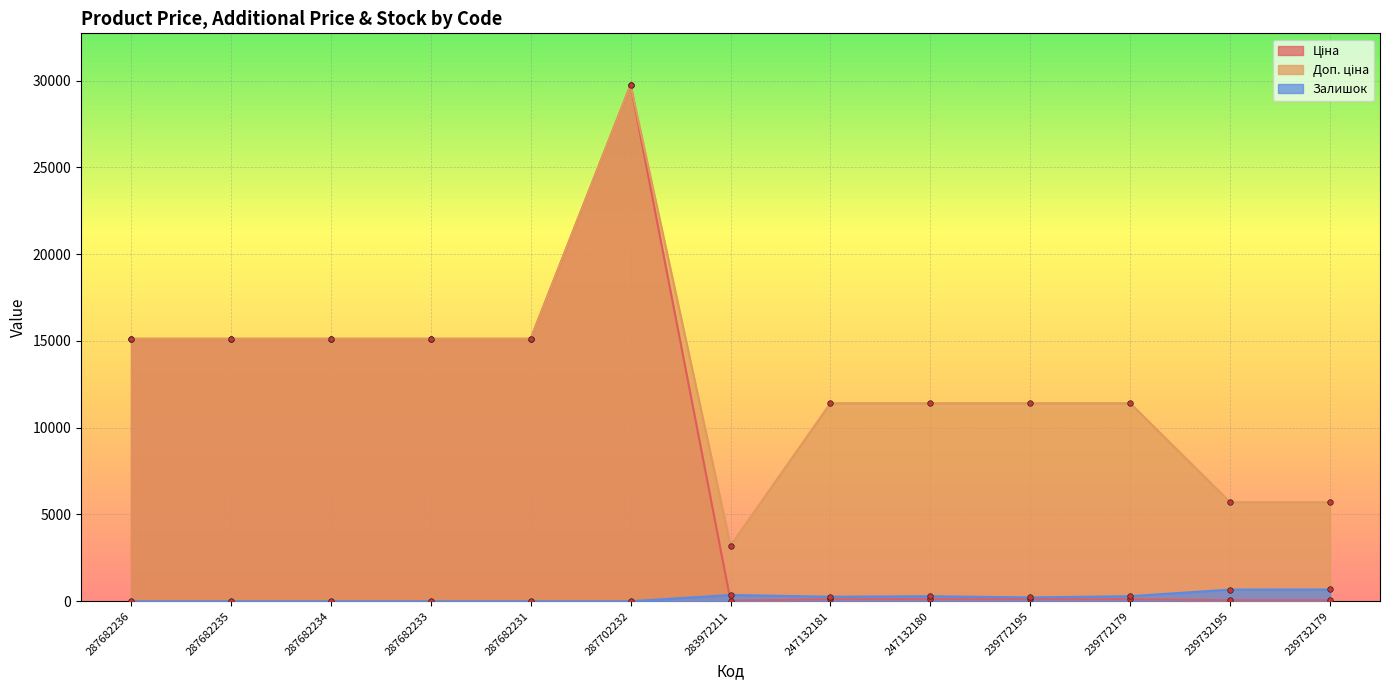

Where does the Доп. ціна series first go above 11410?

287682236